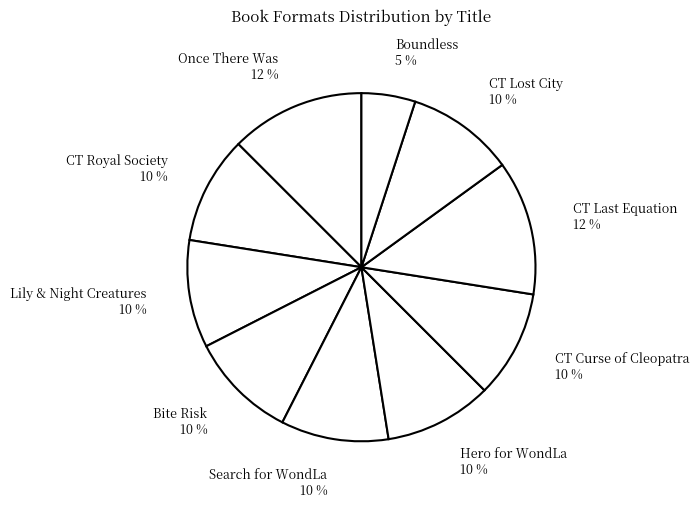

To the nearest percent, what portion does CT Royal Society represent?

10%